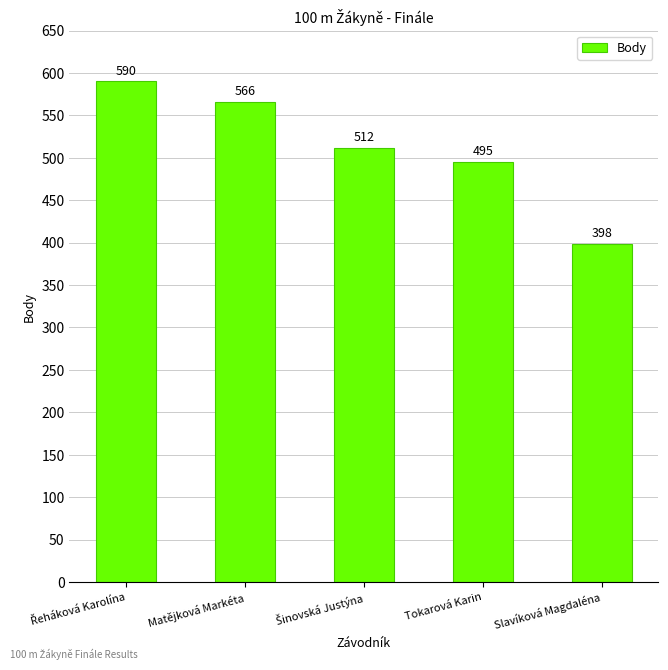

What position from the right is Tokarová Karin?

2